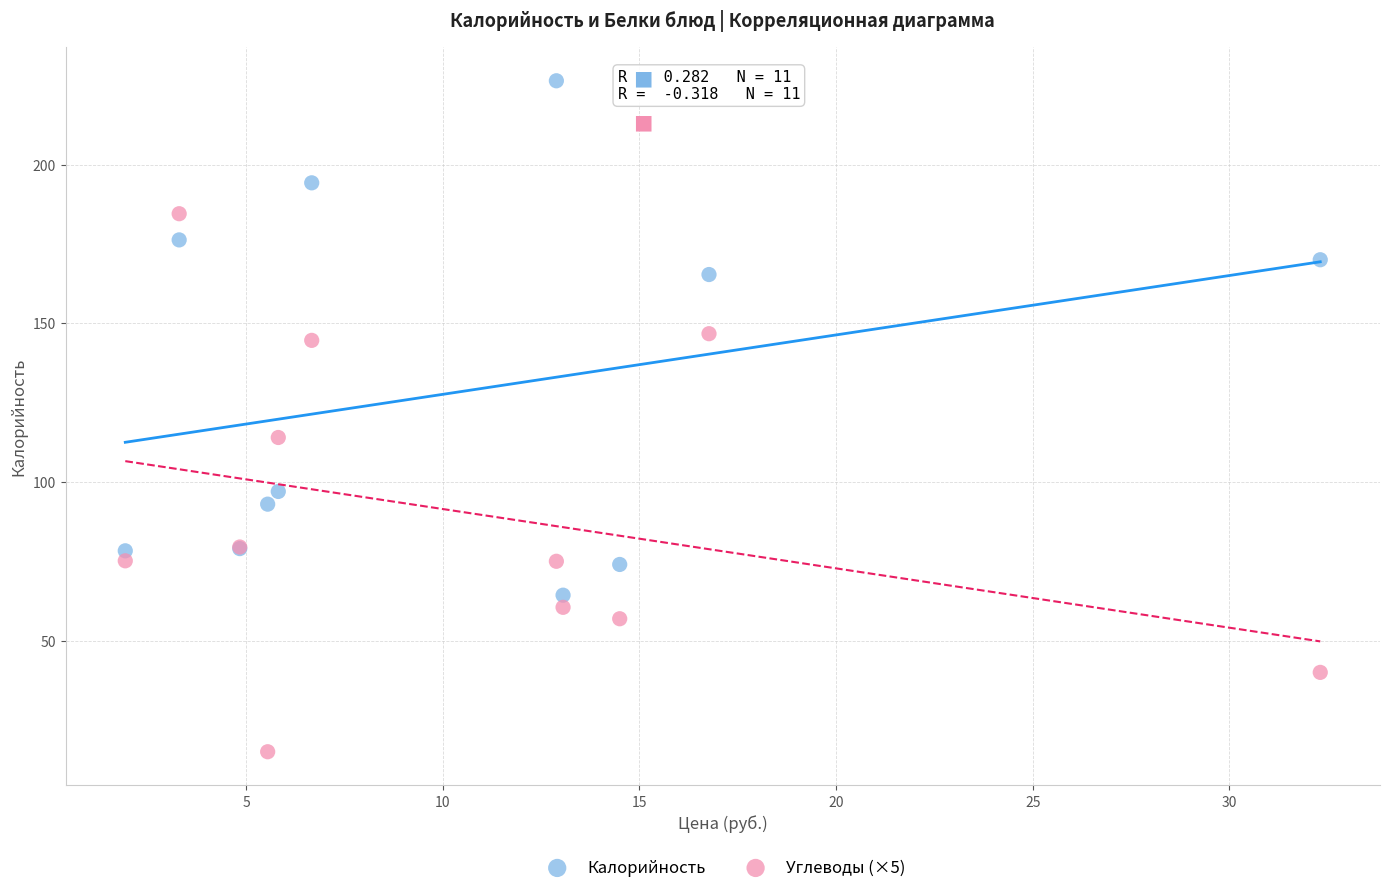

What are all the series names shown in the legend?

Калорийность, Углеводы (×5)